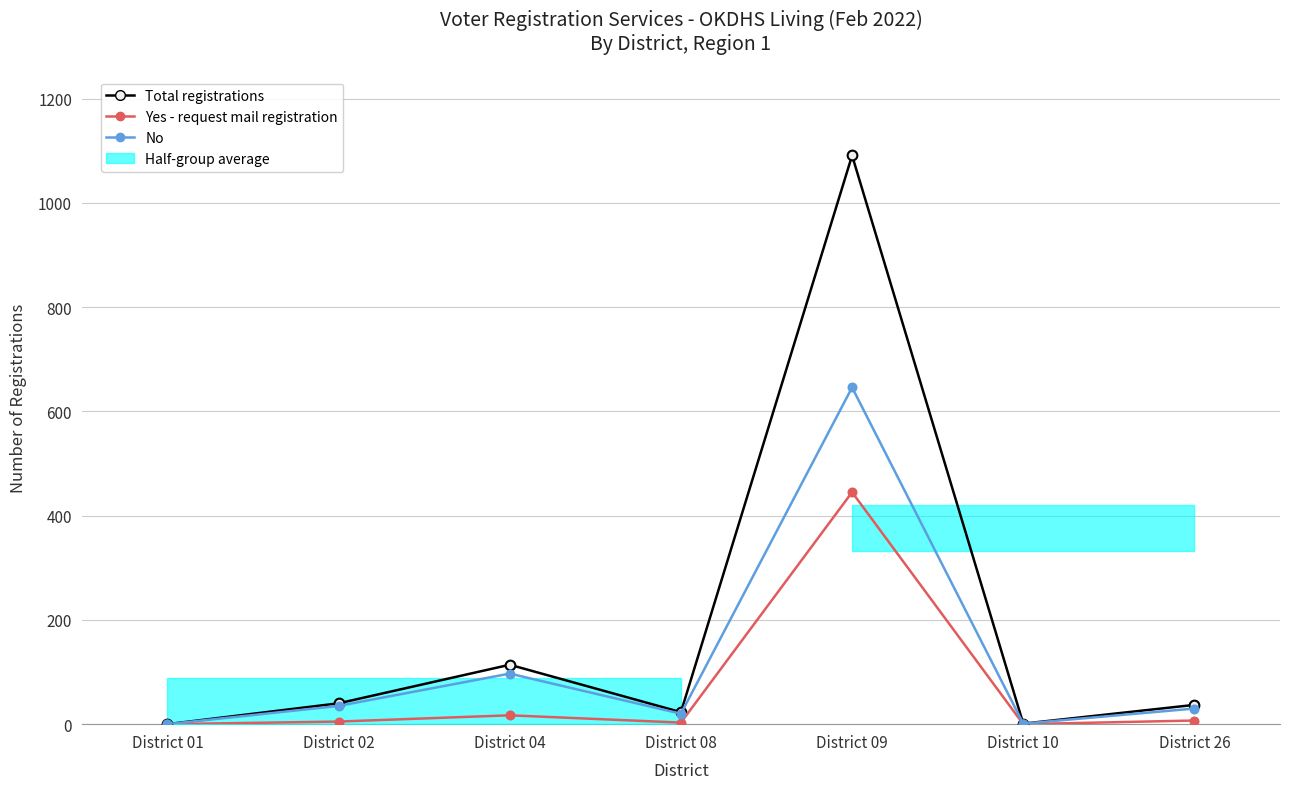

The value of Total registrations at District 08 is 23. True or false?

True